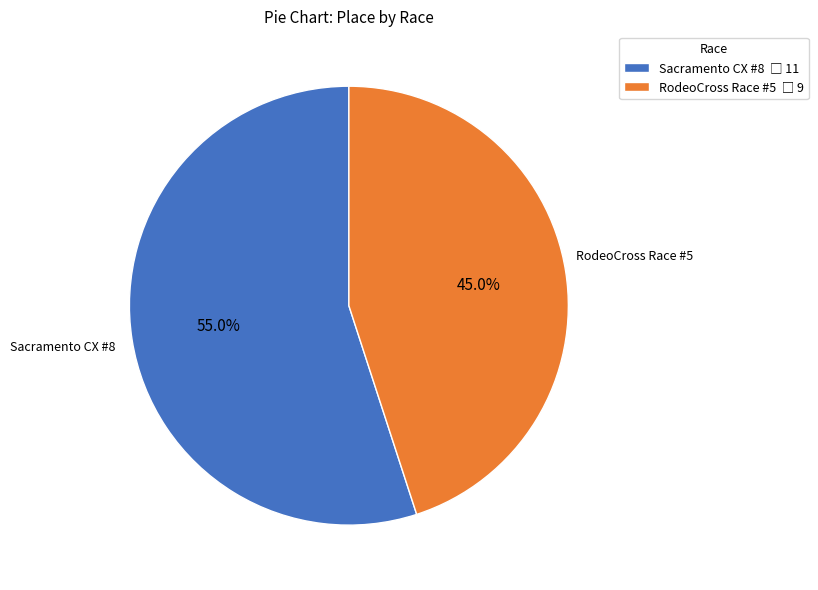

To the nearest percent, what percentage of the pie is Sacramento CX #8?

55%